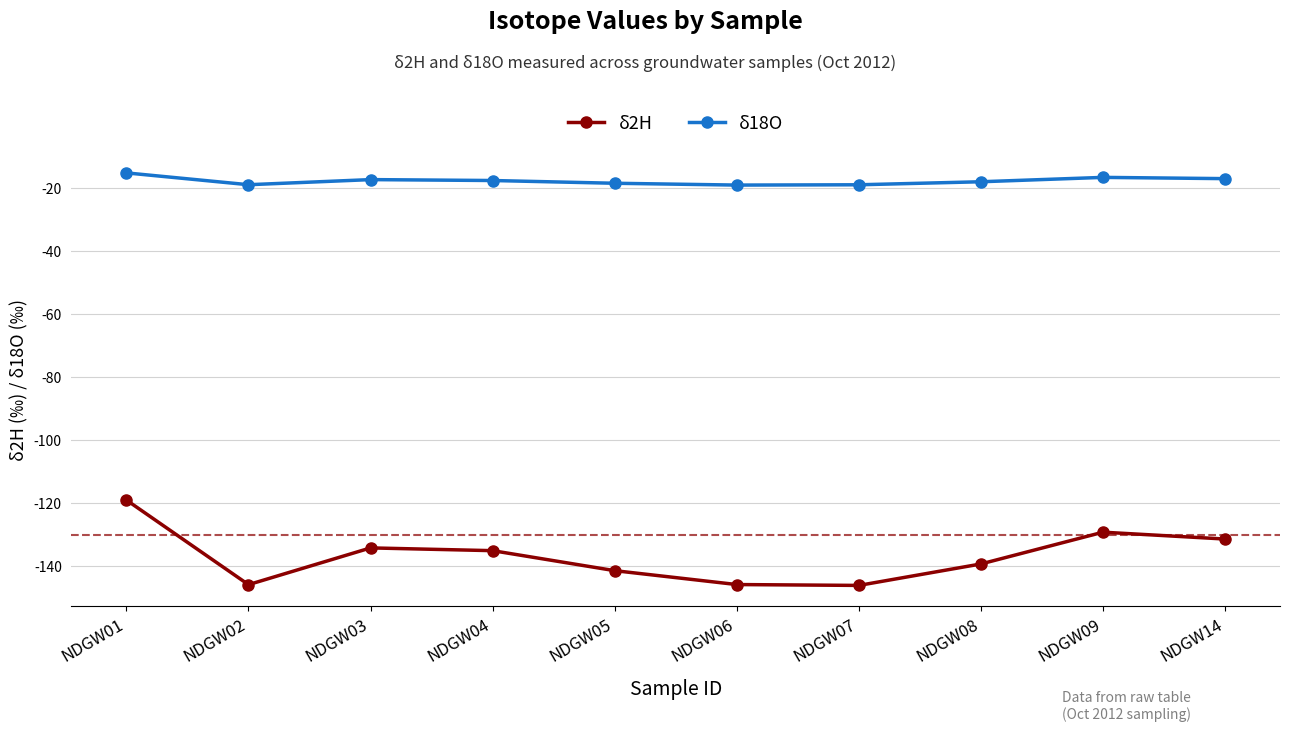

What is the greatest value displayed?

-15.1